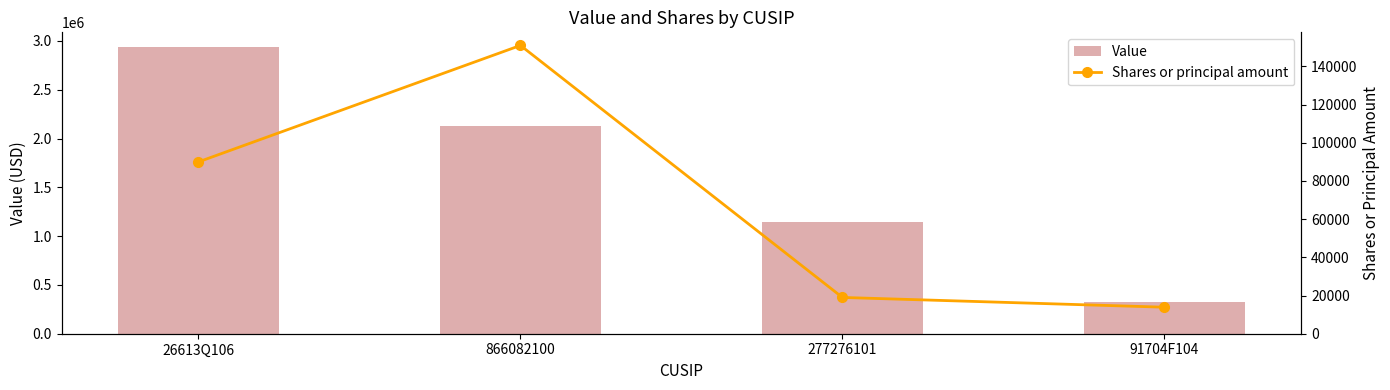

Reading left to right, transcribe all the data shown in this chart.

Value: 2941000	2125000	1143000	329000
Shares or principal amount: 90000	151000	19000	13882